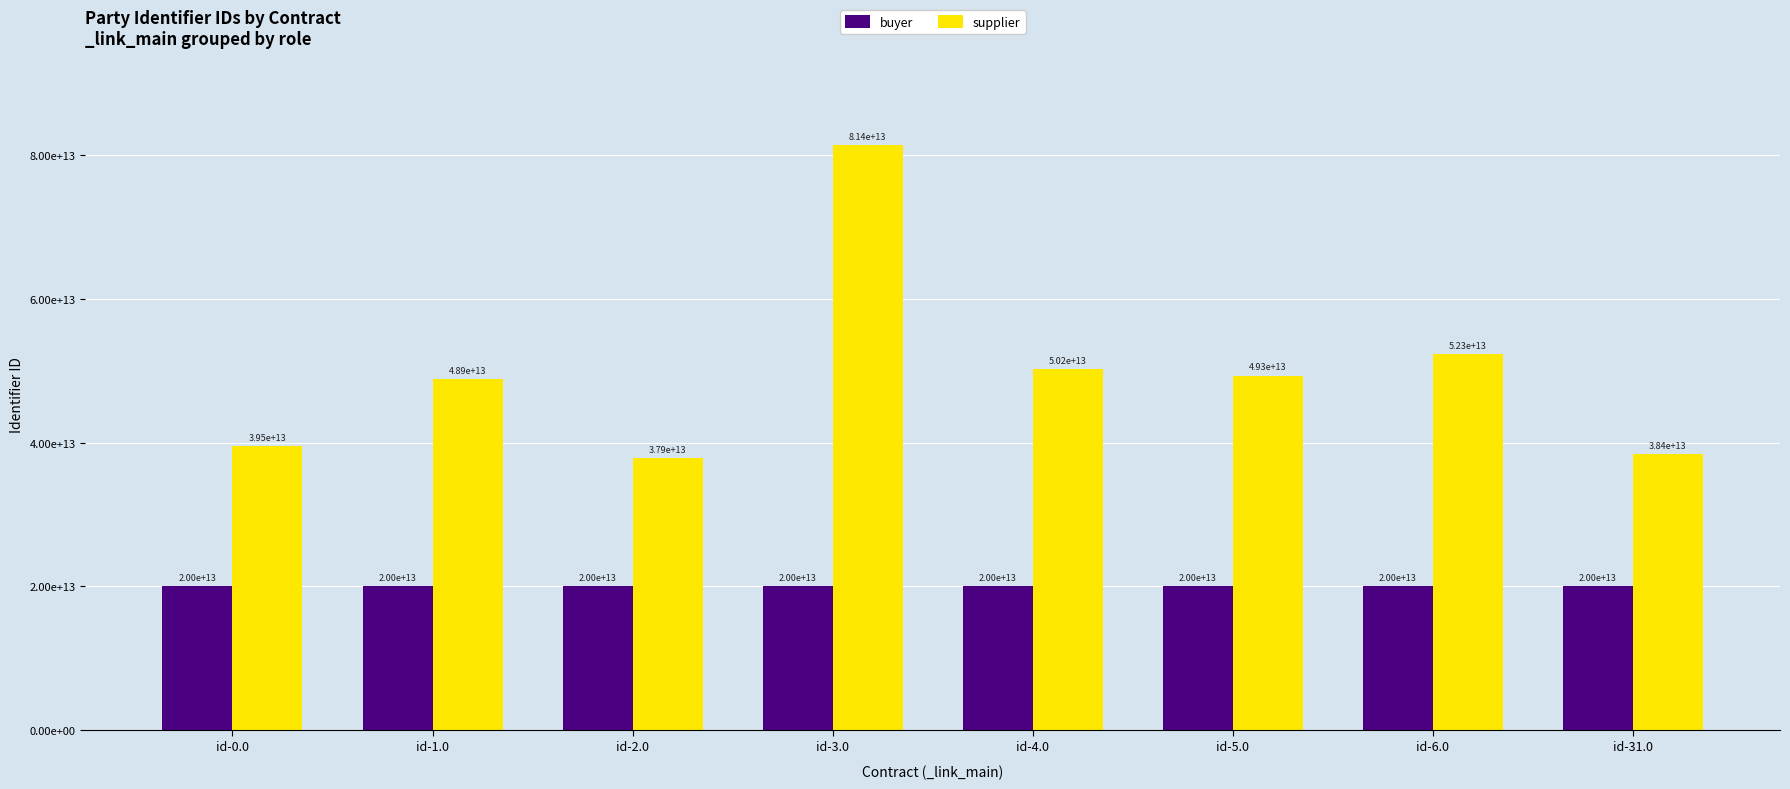

Between id-3.0 and id-31.0, which series saw the biggest shift?

supplier